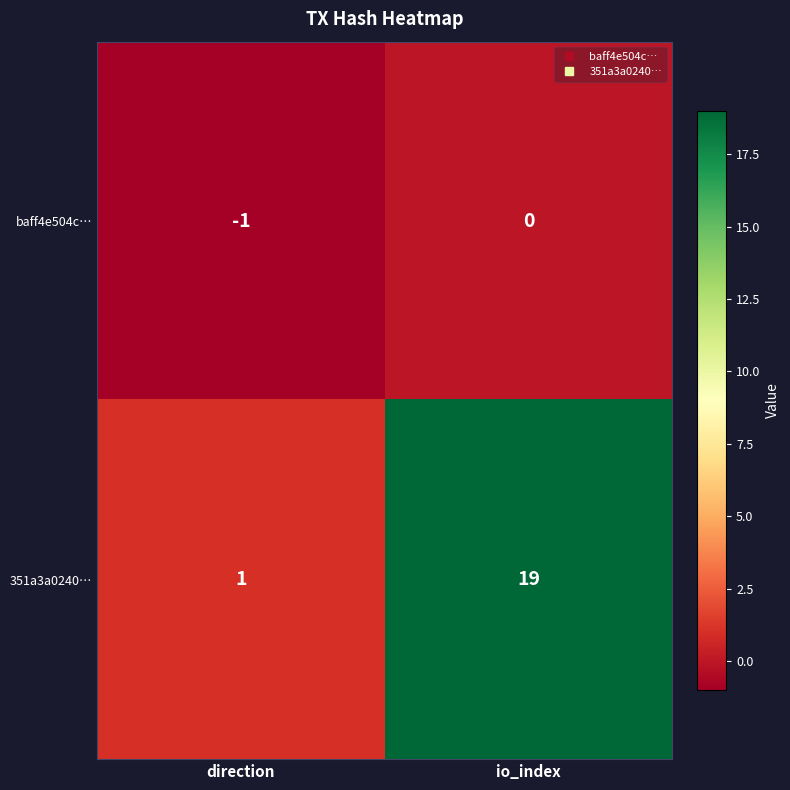

What is the maximum value shown in the chart?

19